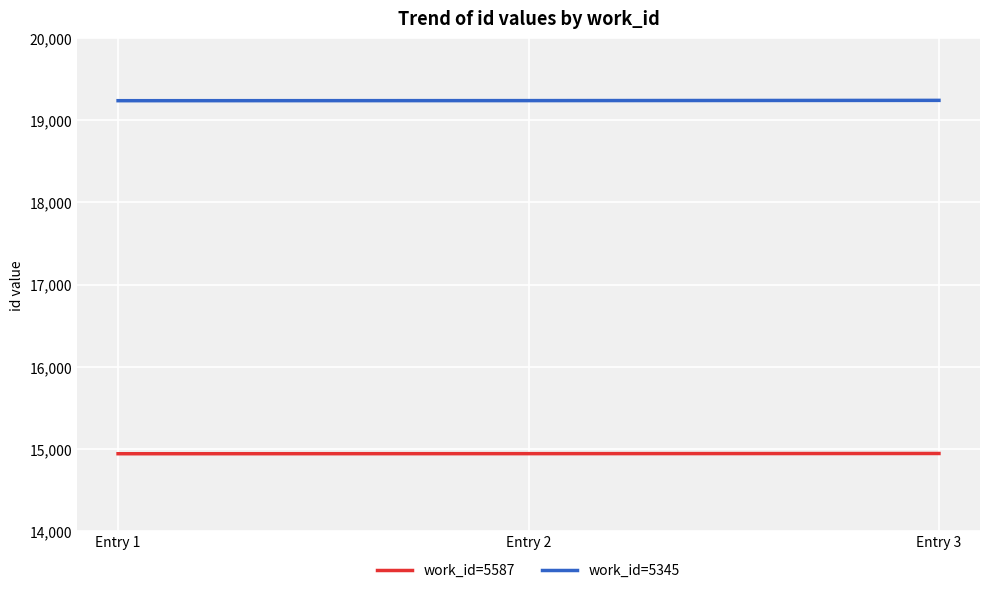

Rank the series at Entry 1 from highest to lowest value.

work_id=5345, work_id=5587